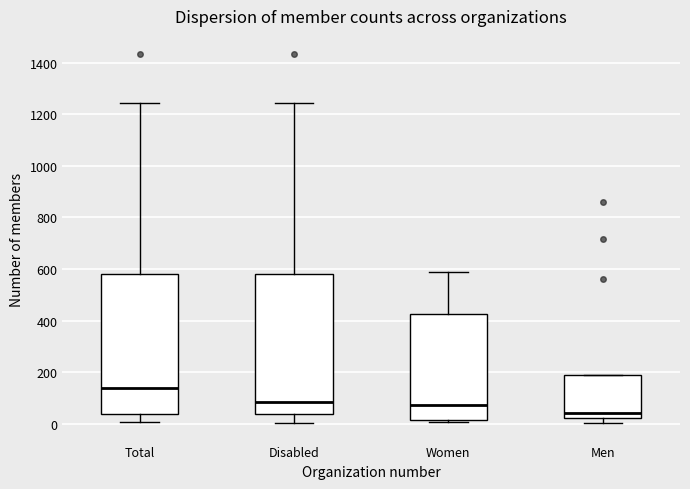

Where does the lower whisker of the box for Disabled end on the y-axis? The values are not printed on the chart, so give them approximately, as read against the axis.

0